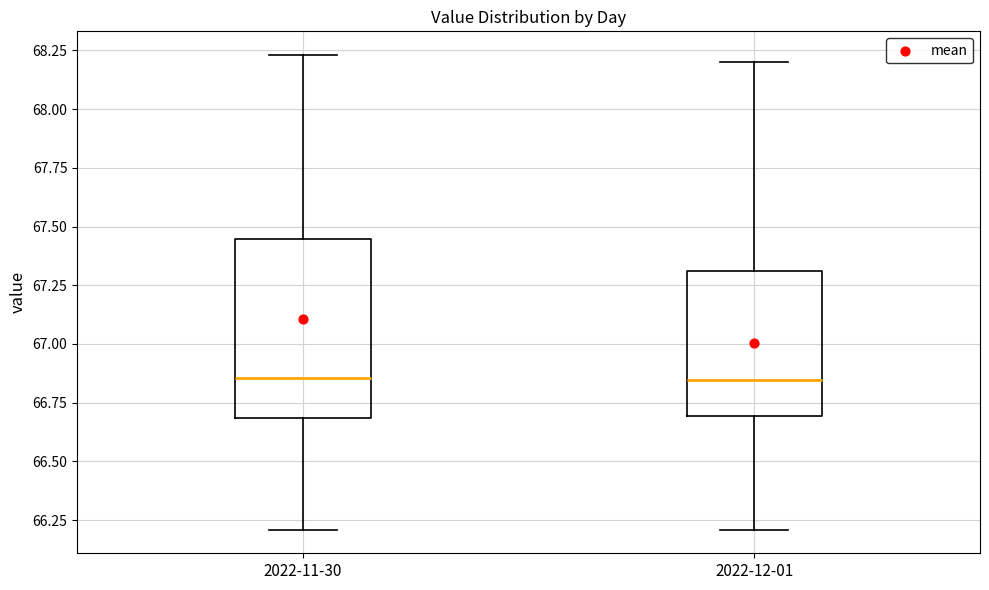

Reading left to right, read every box against the y-axis: the position of its median line, the range the box covers, and the ends of its whiskers. The values are not printed on the chart, so give them approximately, as read against the axis.

2022-11-30: median 66.85, box 66.70 to 67.45, whiskers 66.20 to 68.25
2022-12-01: median 66.85, box 66.70 to 67.30, whiskers 66.20 to 68.20